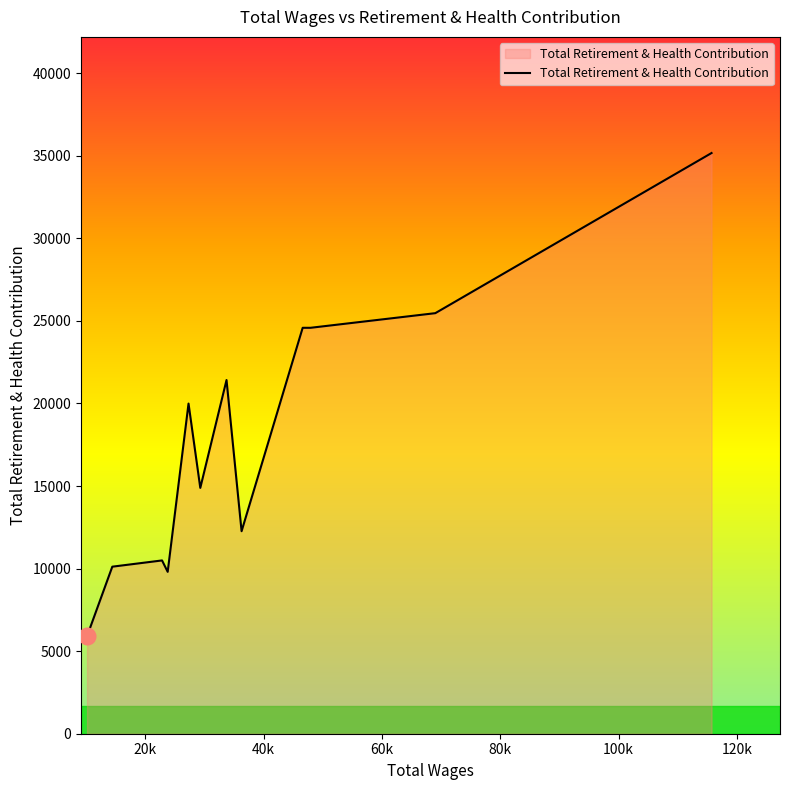

What is the maximum value shown in the chart?

35166